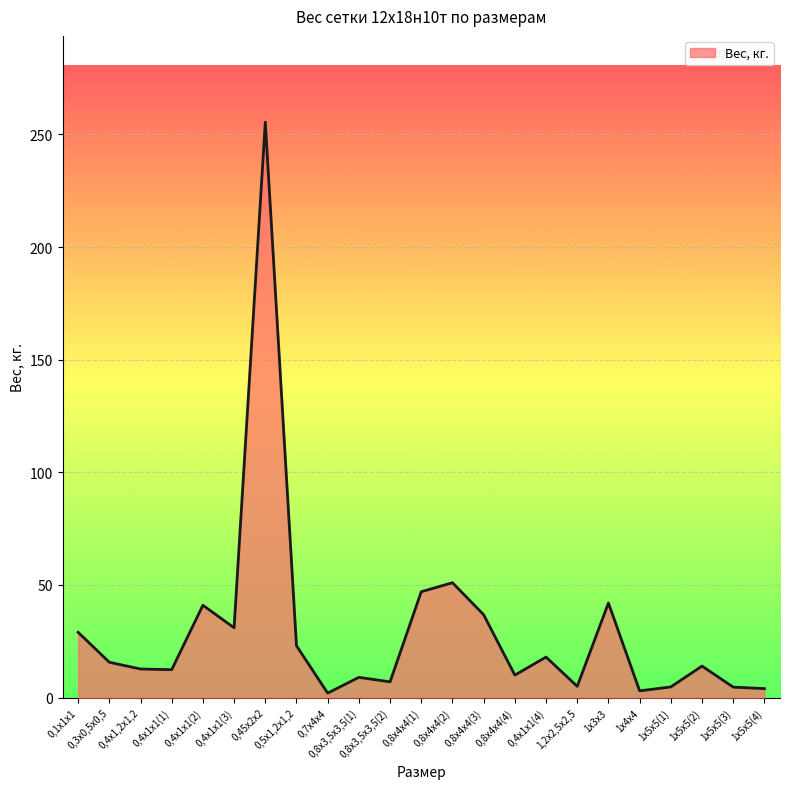

What is the change in value from 0,4х1х1(2) to 1х5х5(2)?

-27.0